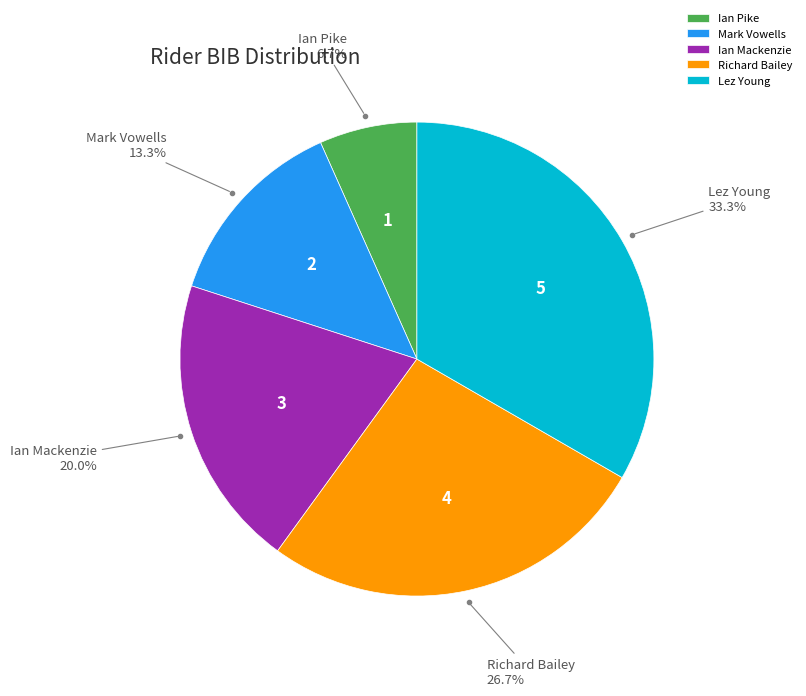

Is Mark Vowells the majority of the pie?

No